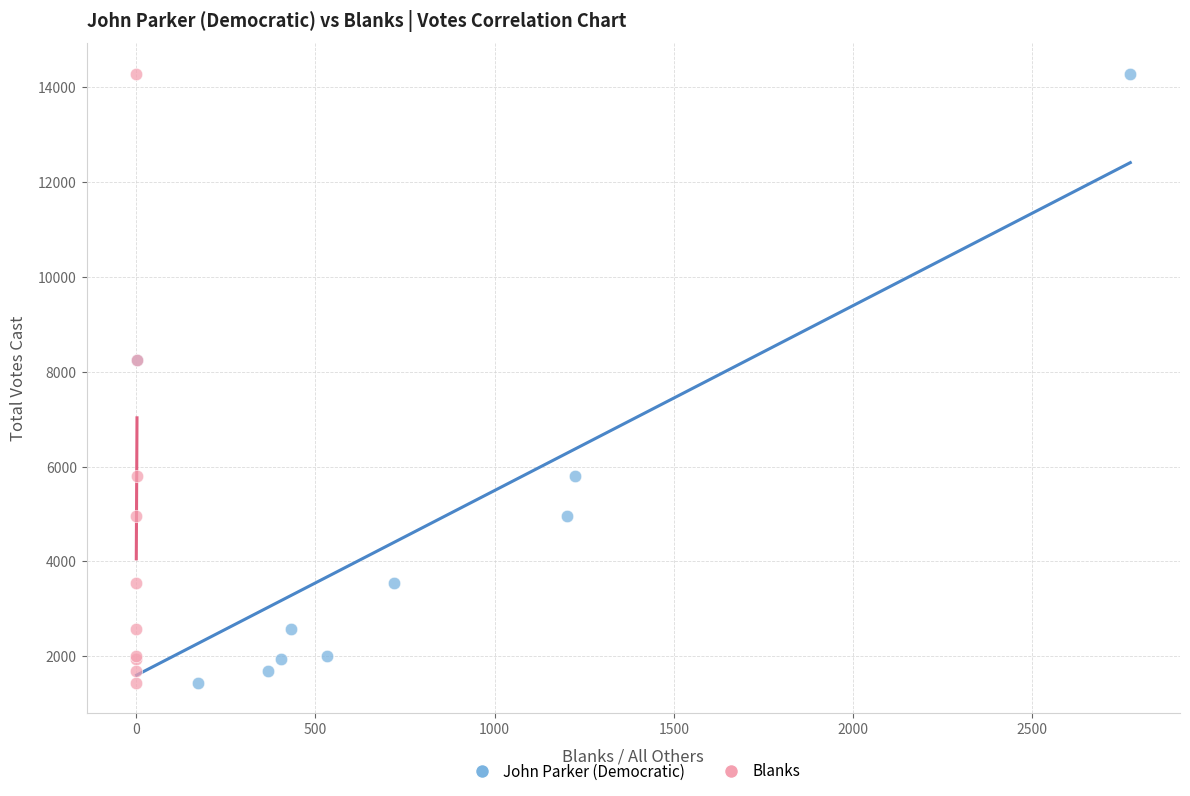

What are all the series names shown in the legend?

John Parker (Democratic), Blanks